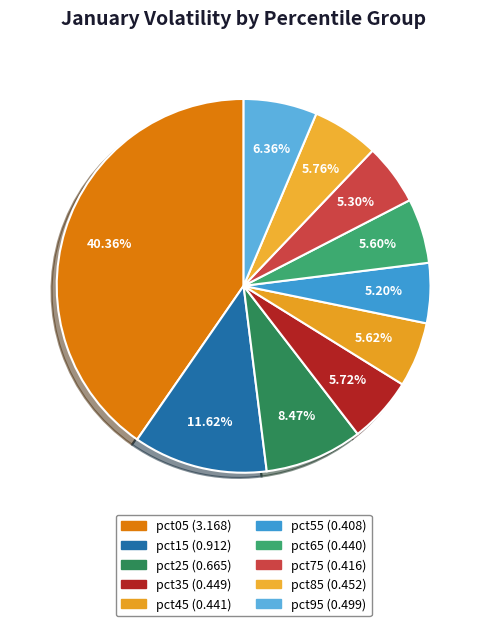

To the nearest percent, what is the difference between the pct25 and pct45 slice percentages?

3%